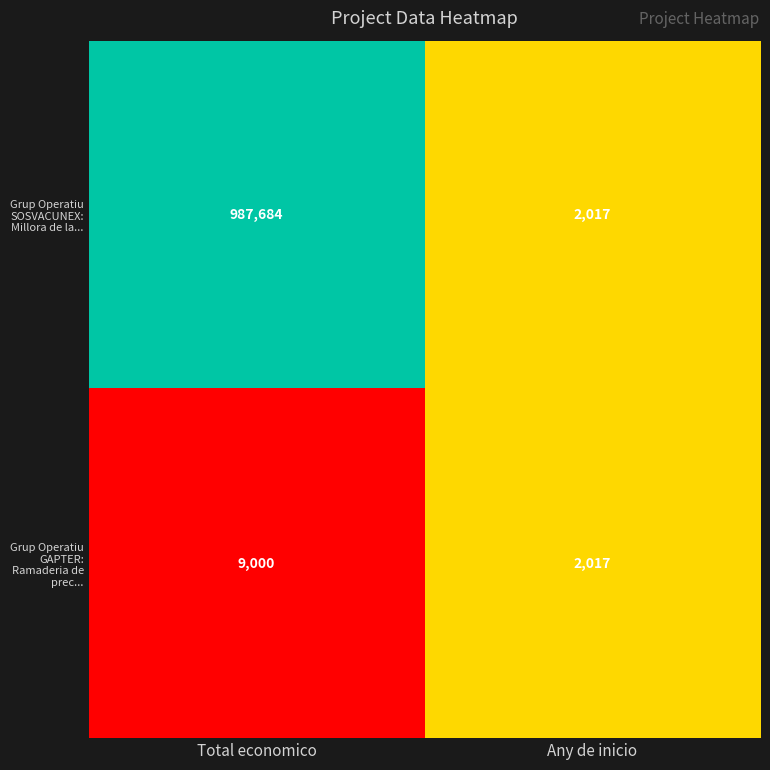

What is the sum of the Grup Operatiu SOSVACUNEX: Millora de la... values at Total economico and Any de inicio?

989701